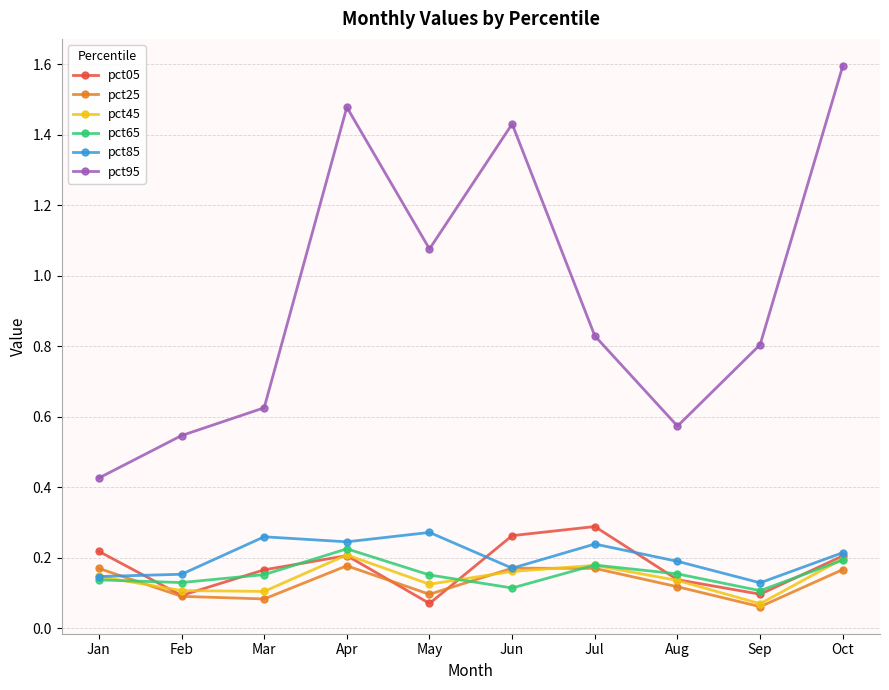

At which label does pct25 reach its minimum?

Sep